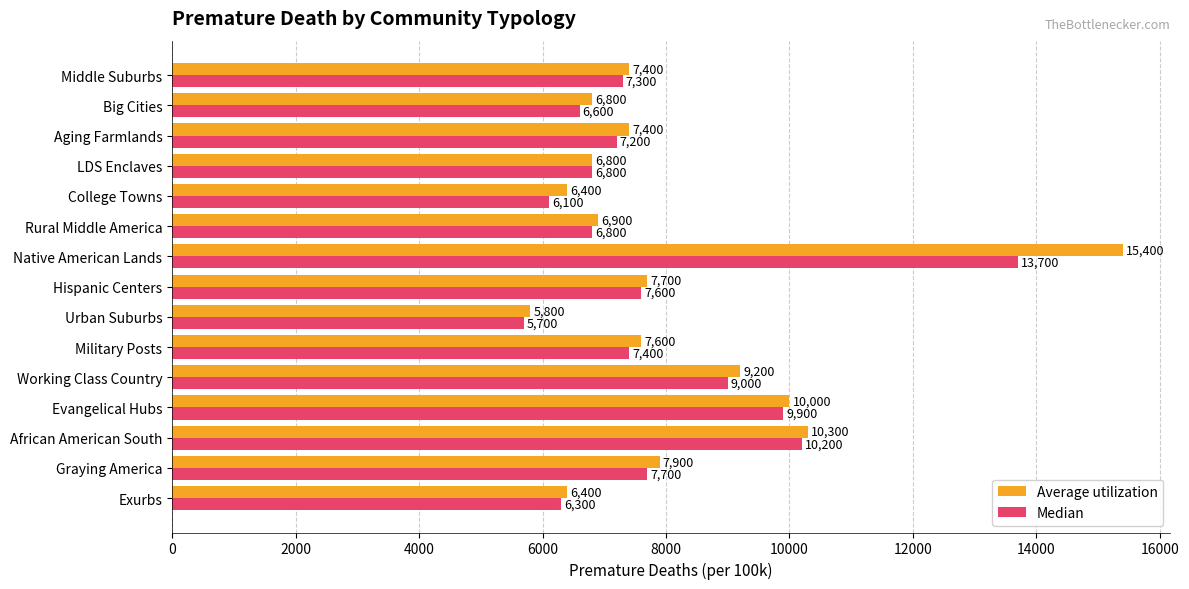

Where is Average utilization nearest to the value 10600?

African American South